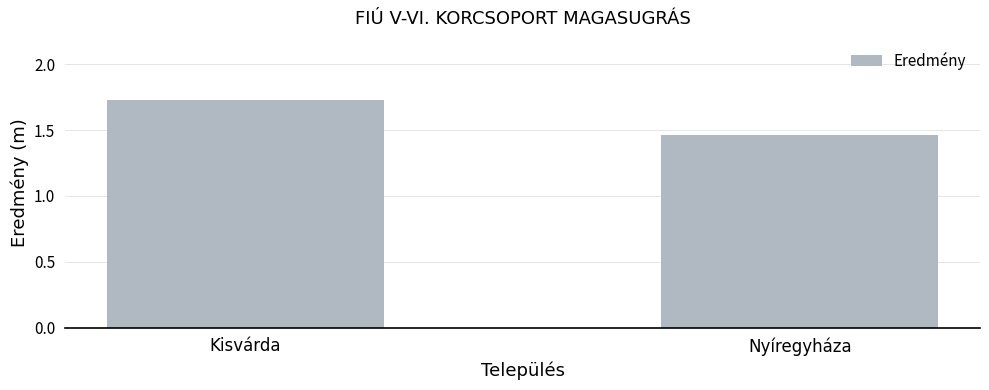

What is the ratio of the value at Nyíregyháza to the value at Kisvárda?

0.8